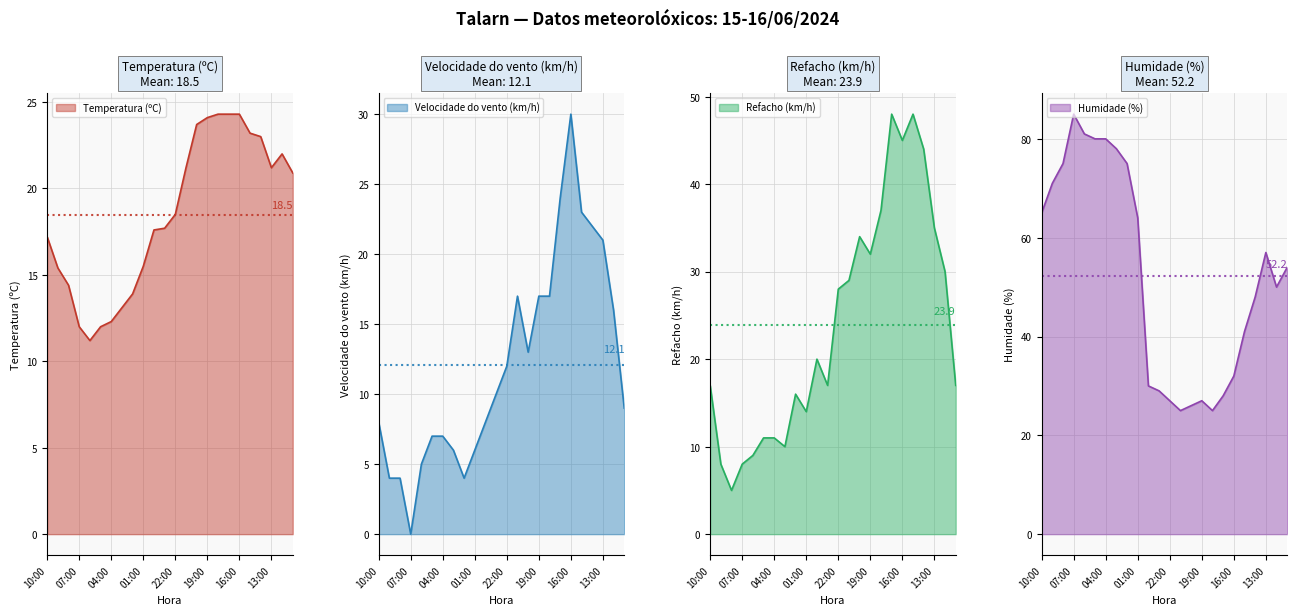

Between 19:00 and 11:00, which series saw the biggest shift?

Humidade (%)